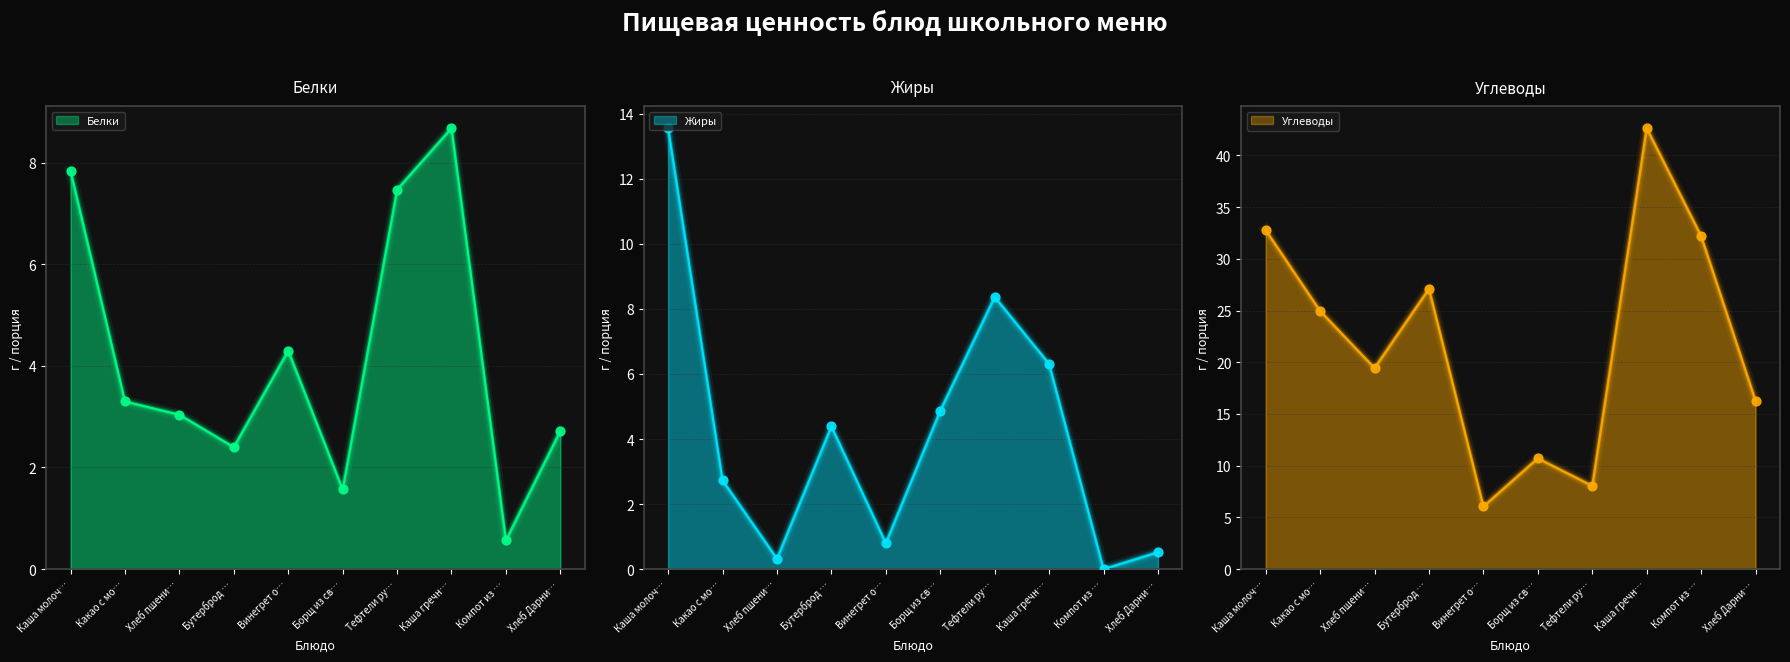

Which series has the largest total across all categories?

Углеводы